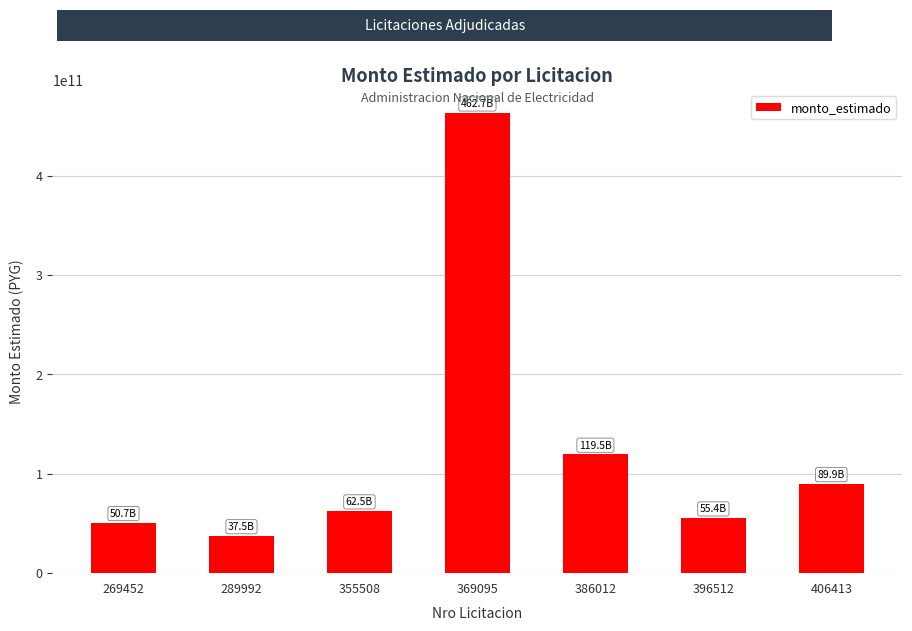

Which category has the lowest value across all series?

289992